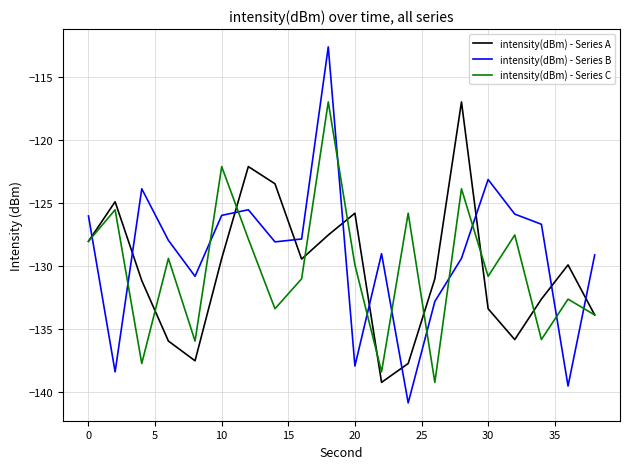

How many intersections are there between intensity(dBm) - Series B and intensity(dBm) - Series C?

12